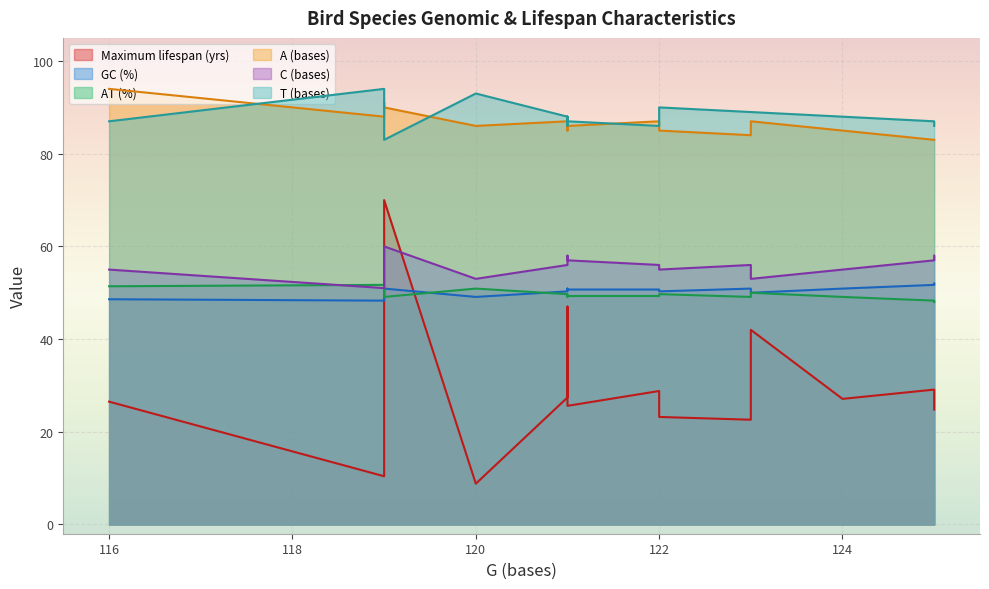

The value of AT (%) at Branta bernicla is 67.3. True or false?

False